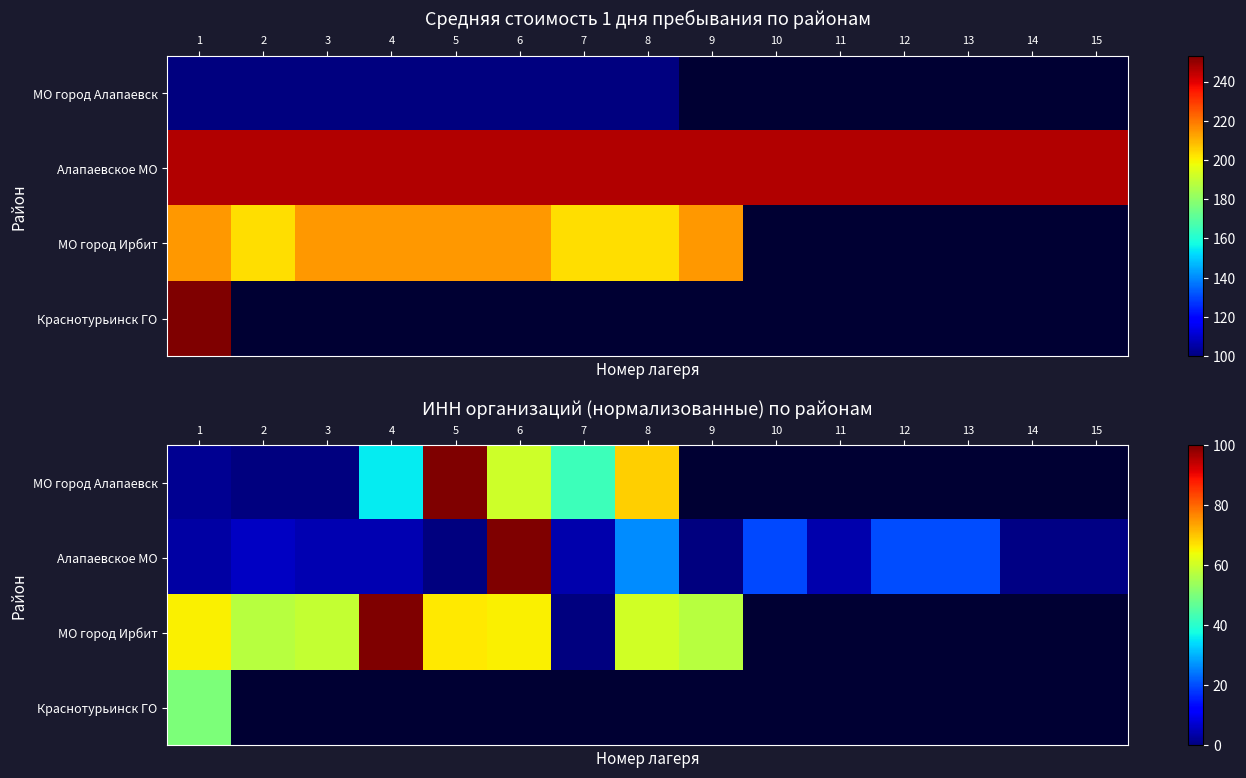

At how many categories does at least one series exceed 44?

8